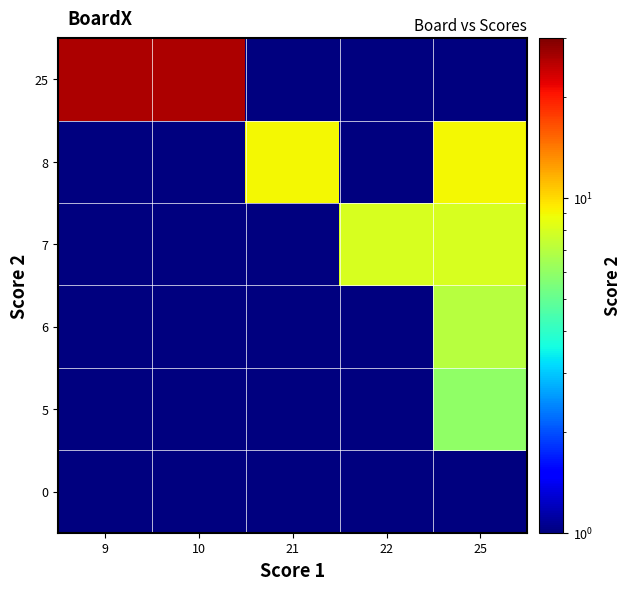

Reading left to right, extract all data points from this chart.

0: 9=0.0	10=0.0	21=0.0	22=0.0	25=1.0
5: 9=0.0	10=0.0	21=0.0	22=0.0	25=6.0
6: 9=0.0	10=0.0	21=0.0	22=0.0	25=7.0
7: 9=0.0	10=0.0	21=0.0	22=8.0	25=8.0
8: 9=0.0	10=0.0	21=9.0	22=0.0	25=9.0
25: 9=26.0	10=26.0	21=0.0	22=0.0	25=0.0